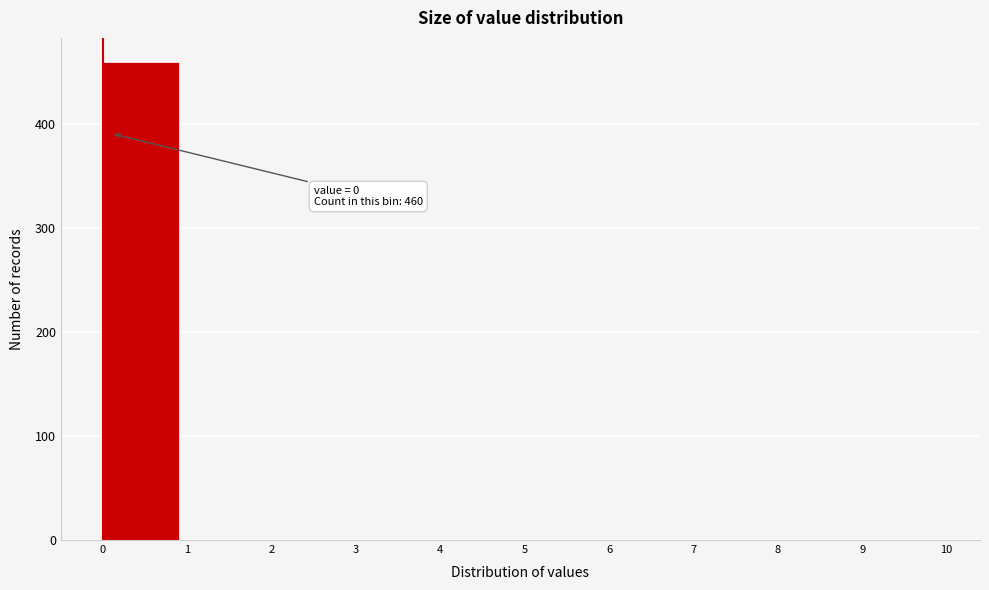

Which range on the x-axis has the tallest bar?

0 to 1